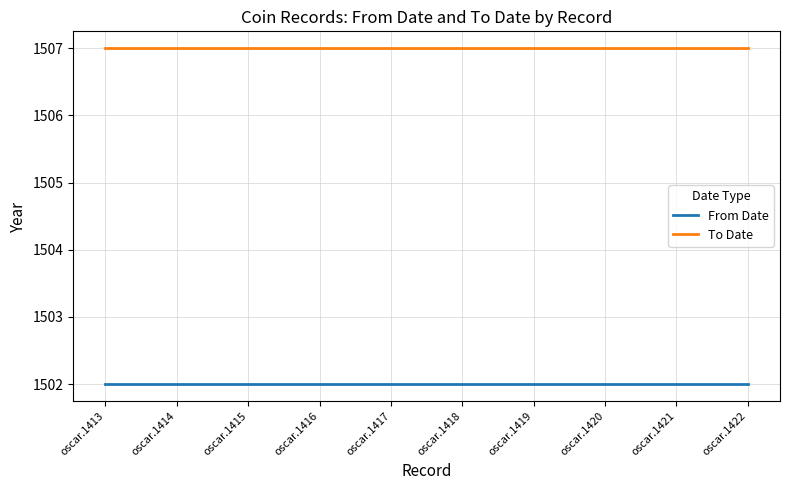

True or false: To Date and From Date cross at least once.

False